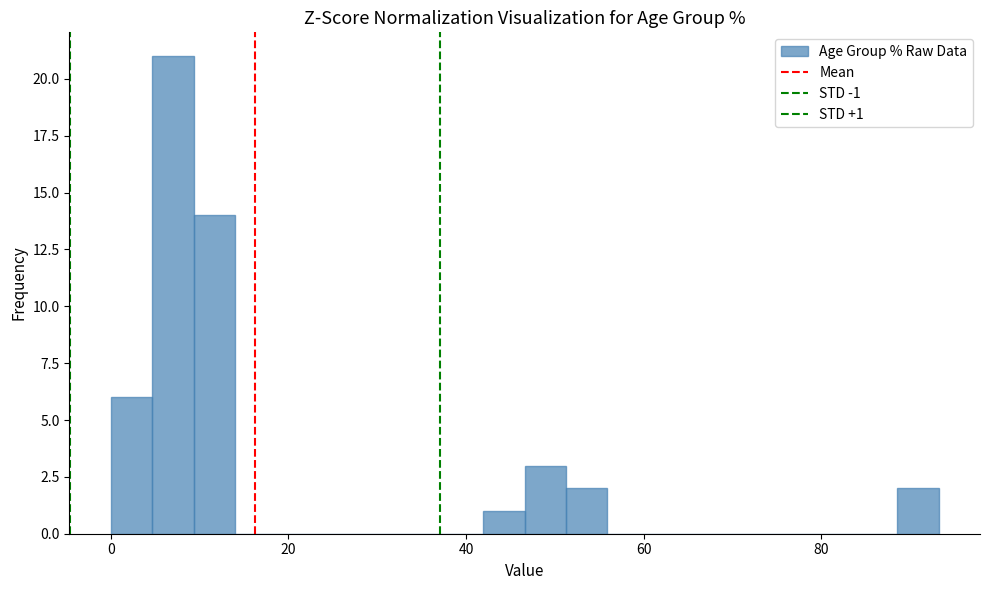

Read against the x-axis, roughly where is the centre of the tallest bar?

6